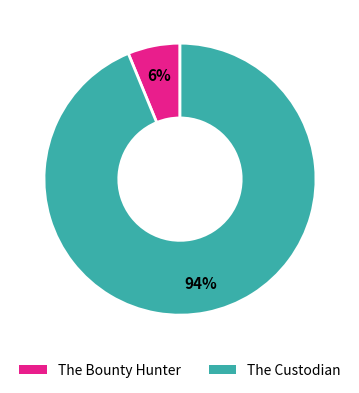

Is there a majority slice in this chart?

Yes